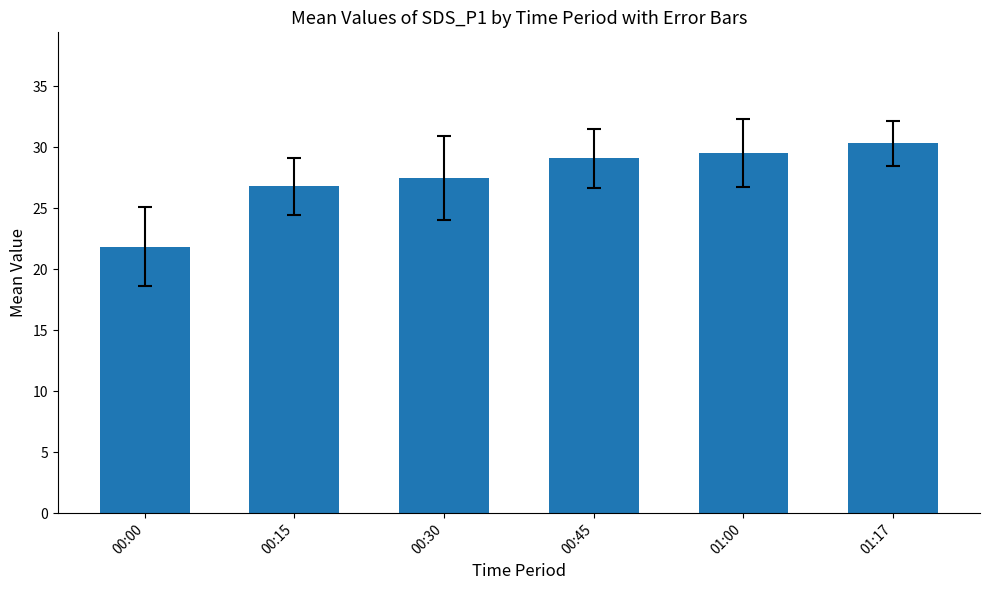

What is the difference between the values at 00:15 and 01:00?

2.8